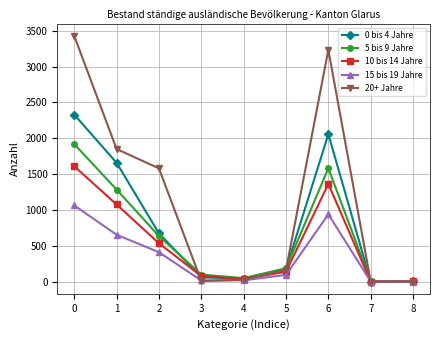

What is the value of the 15 bis 19 Jahre point at the 6th from the left?

92